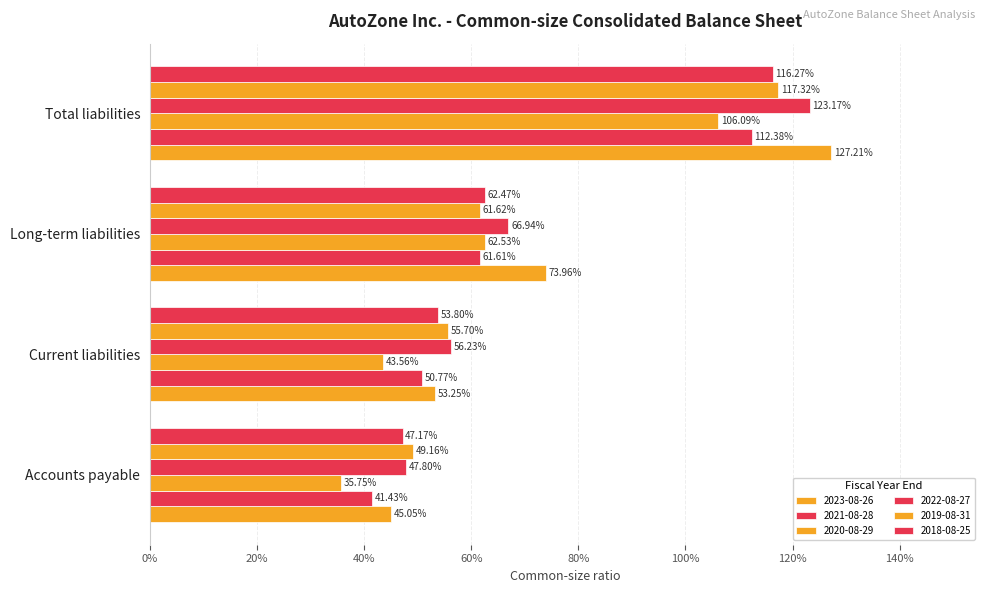

How many bars are there in total?

24